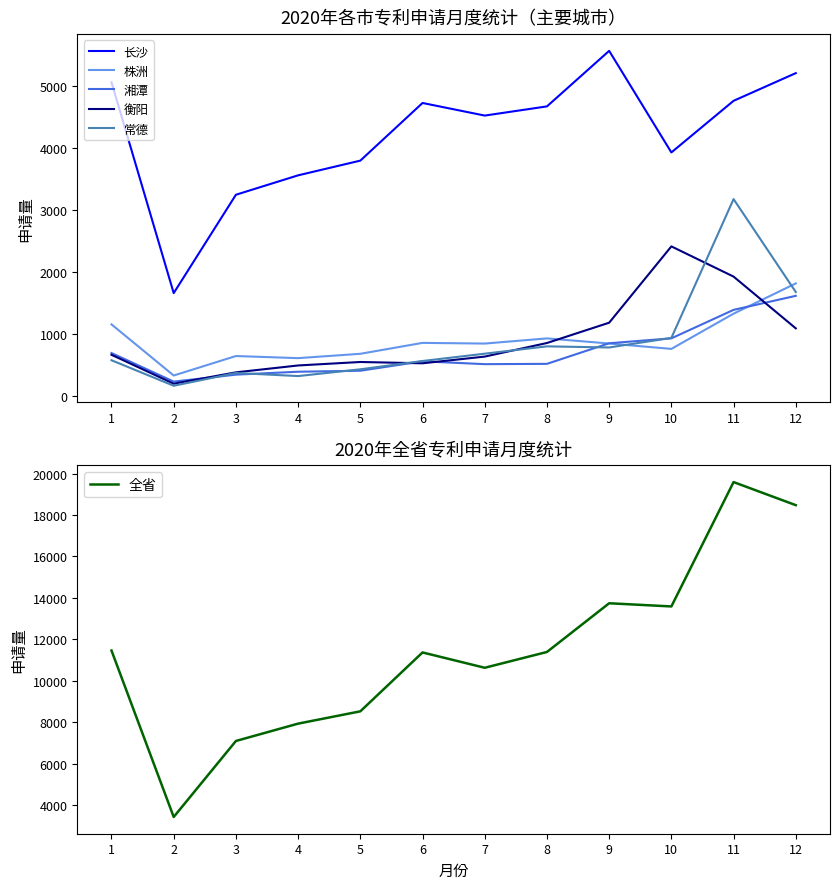

Is it true that 衡阳 equals 200 at 2?

True